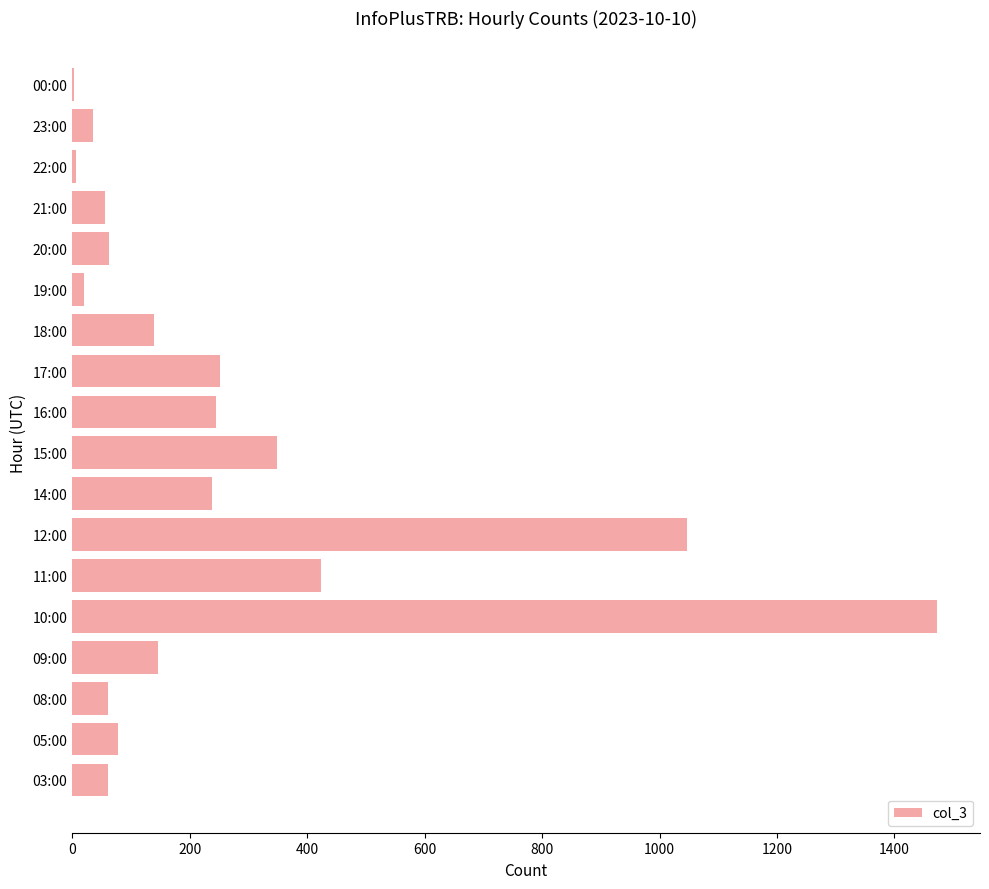

True or false: the data shows 139 at 18:00.

True